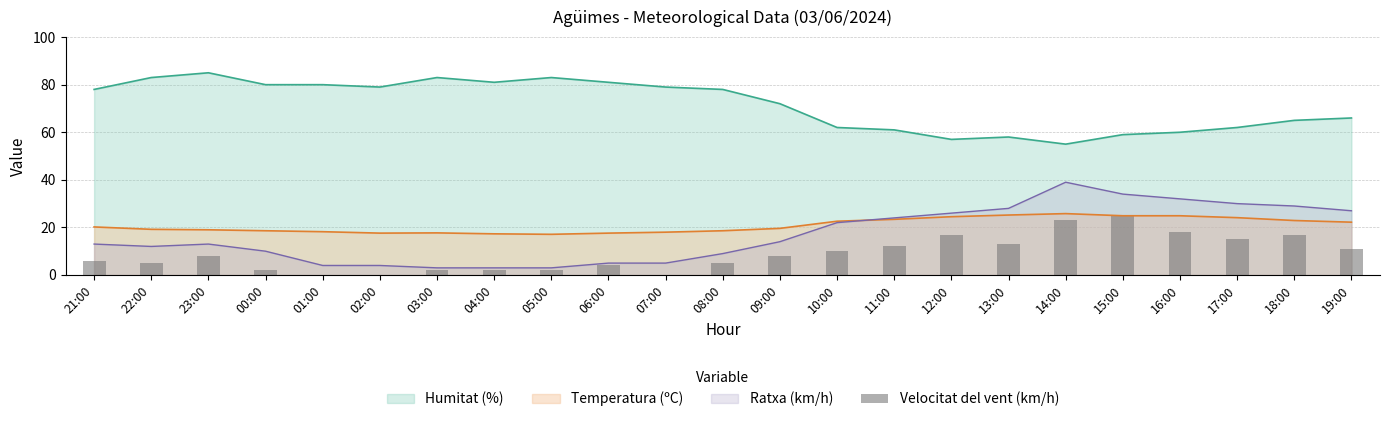

At which category does the chart reach its minimum across all series?

01:00